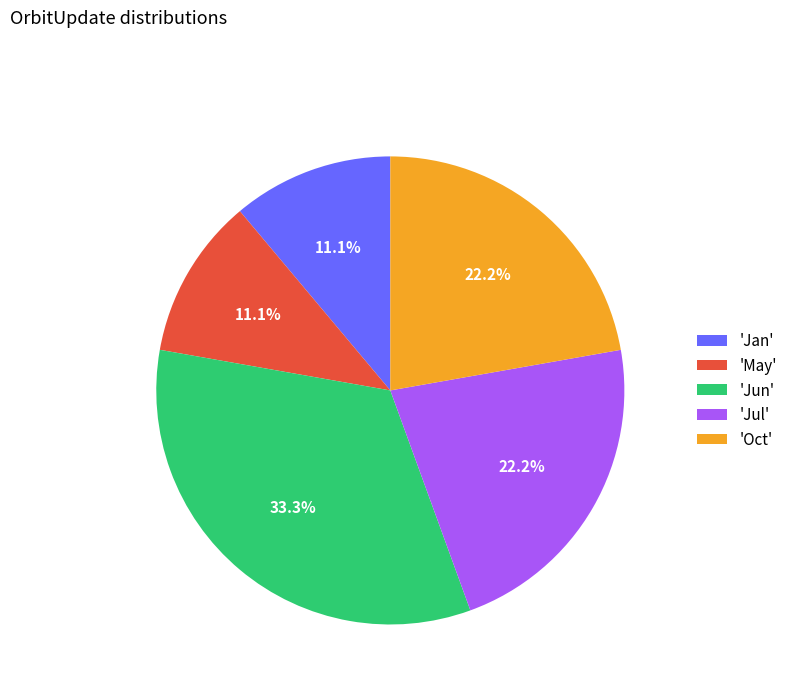

Which slice is the largest?

'Jun'